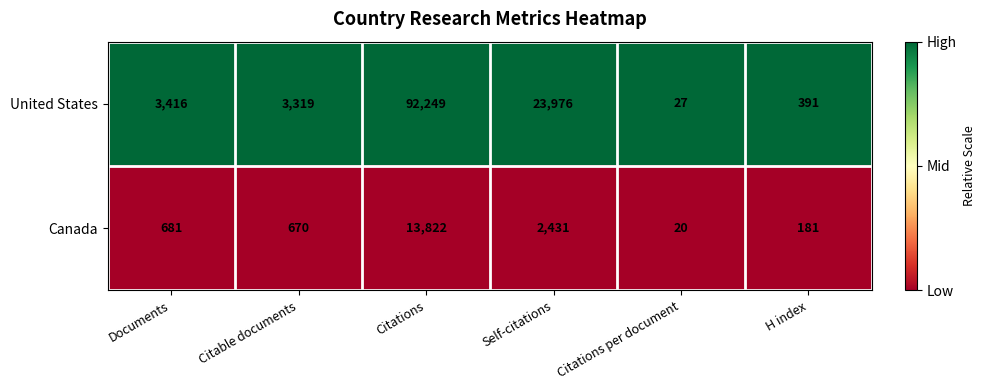

Reading left to right, extract all data points from this chart.

United States: Documents=3416	Citable documents=3319	Citations=92249	Self-citations=23976	Citations per document=27	H index=391
Canada: Documents=681	Citable documents=670	Citations=13822	Self-citations=2431	Citations per document=20	H index=181